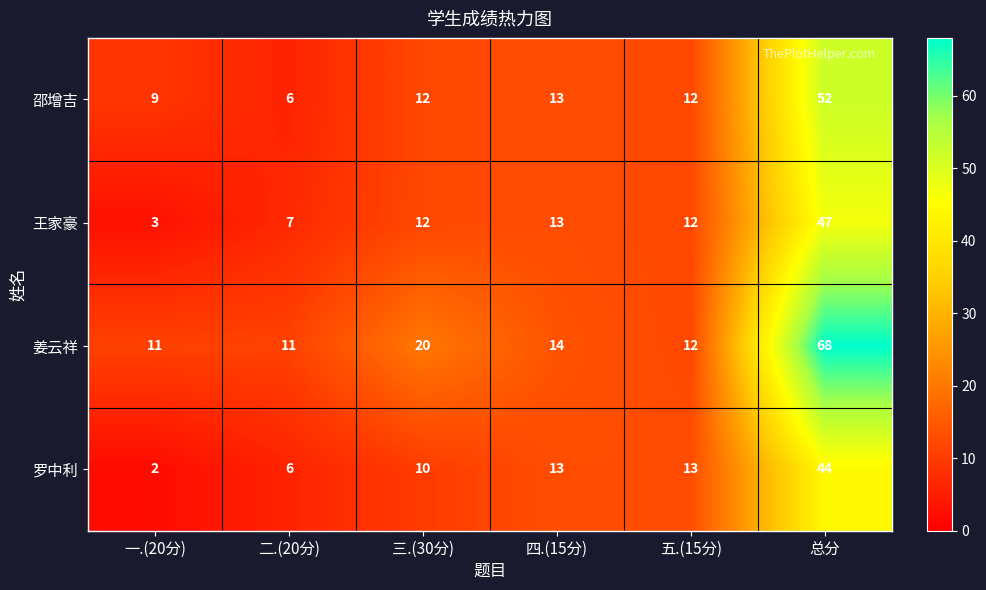

What is the average value of the 邵增吉 series?

17